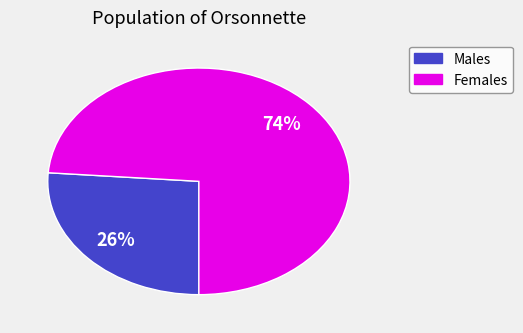

To the nearest percent, what is the difference between the largest and smallest slice percentages?

48%